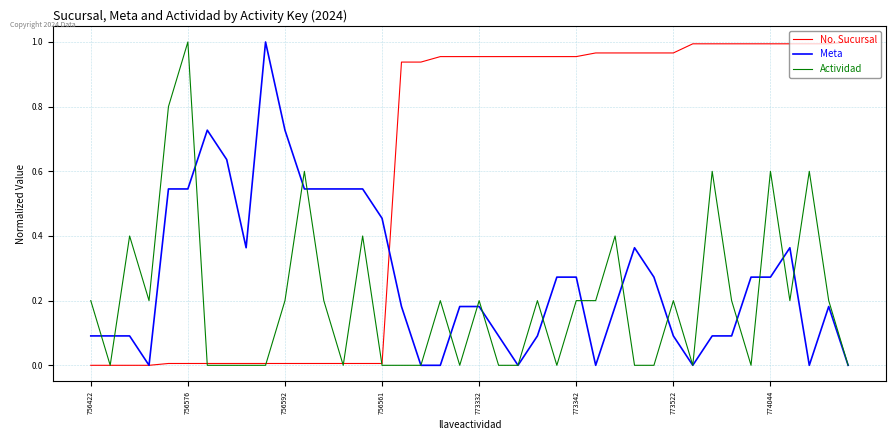

Which series has the largest total across all categories?

No. Sucursal